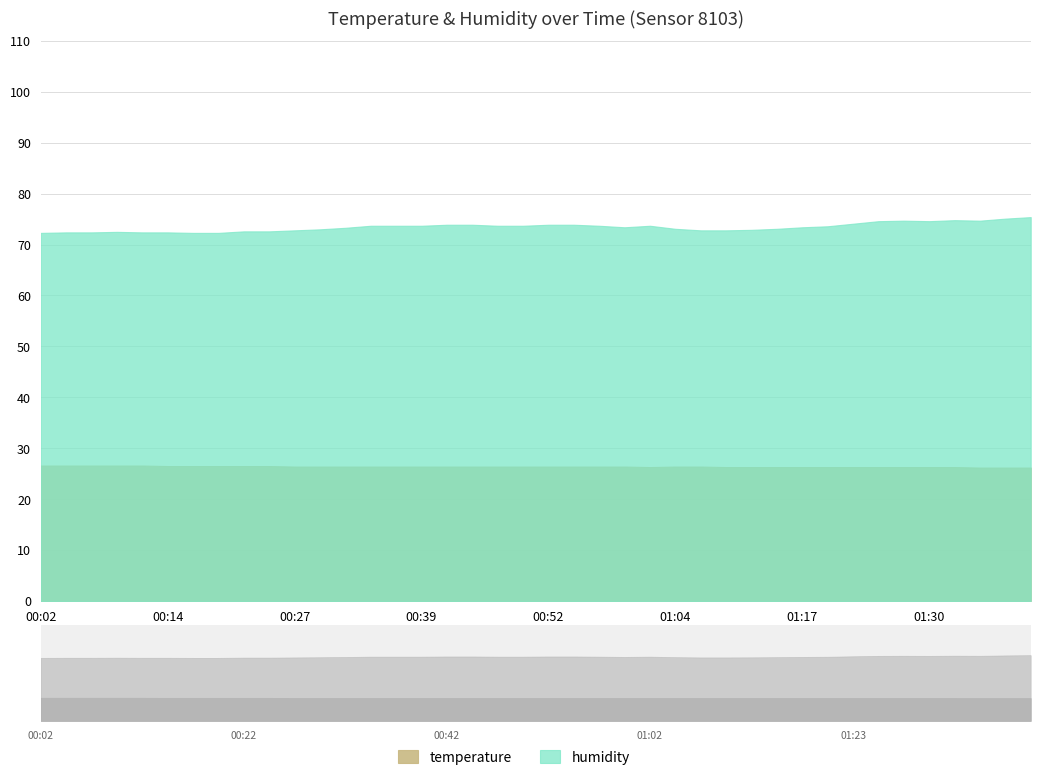

In temperature, how many points are lower than both neighbors (excluding endpoints)?

1